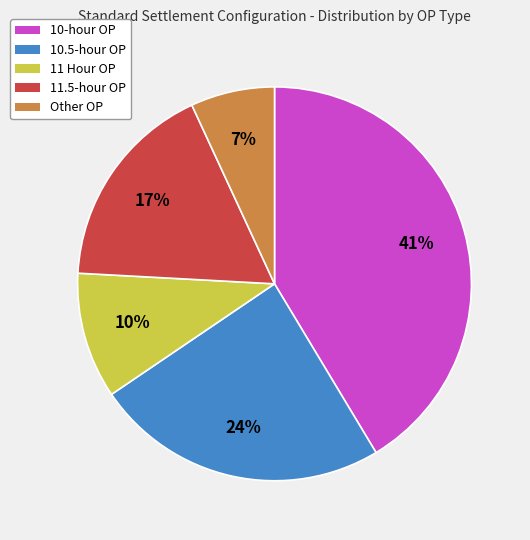

The 11.5-hour OP slice represents 17% of the pie. True or false?

True